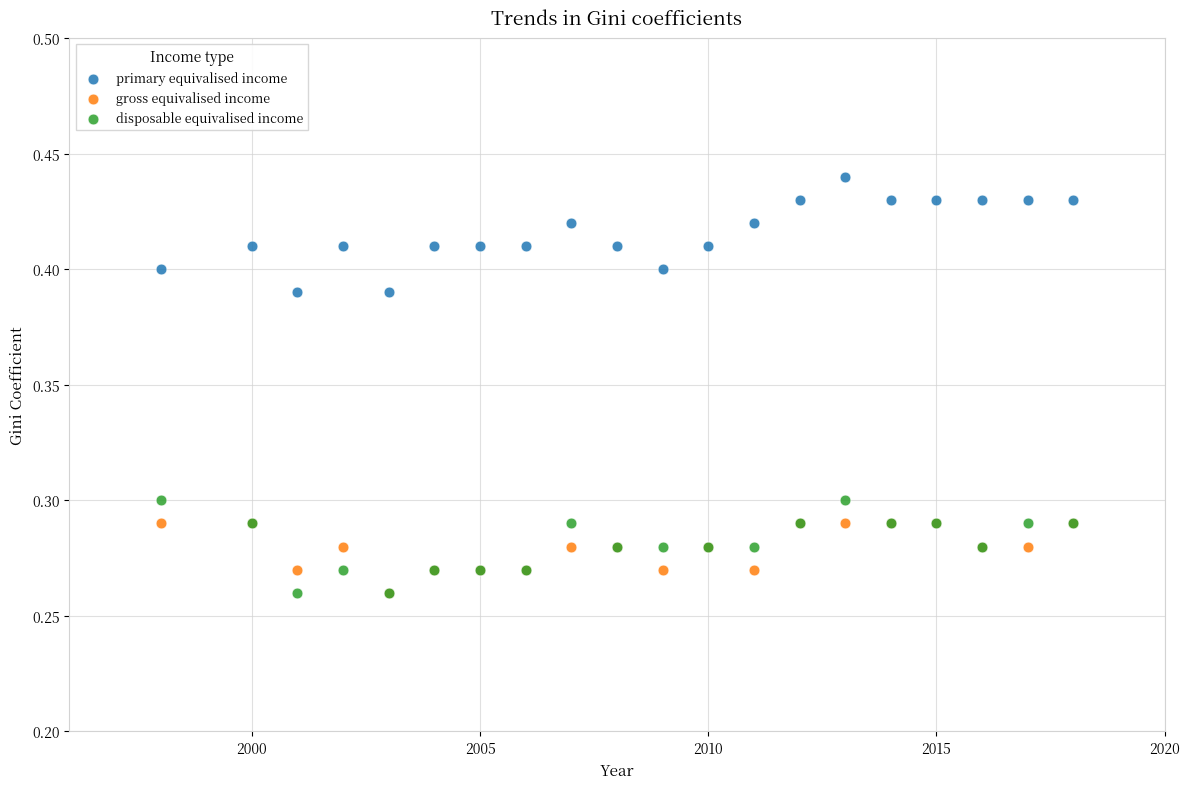

What are all the series names shown in the legend?

primary equivalised income, gross equivalised income, disposable equivalised income